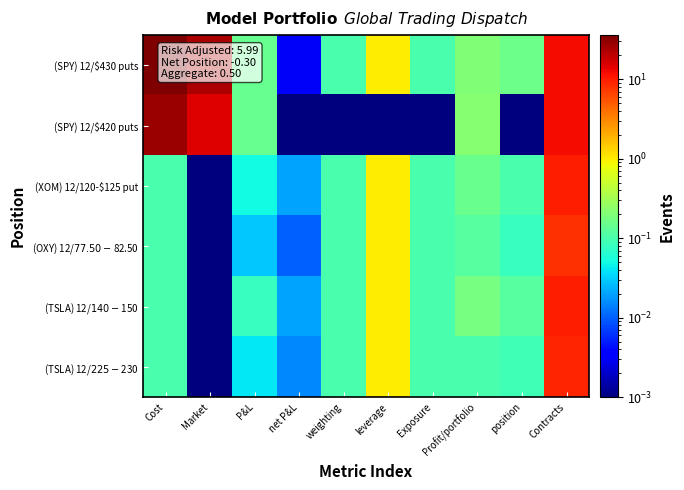

Rank the series at Profit/portfolio from lowest to highest value.

(TSLA) 12/$225-$230, (OXY) 12/$77.50-$82.50, (XOM) 12/120-$125 put, (TSLA) 12/$140-$150, (SPY) 12/$430 puts, (SPY) 12/$420 puts